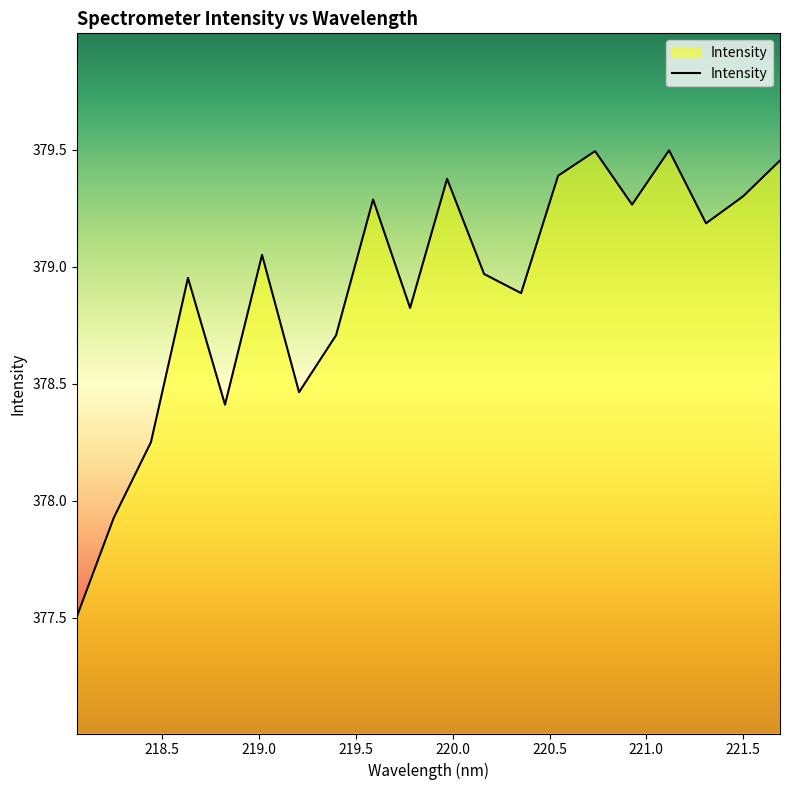

What is the difference between the maximum and minimum values?

2.0